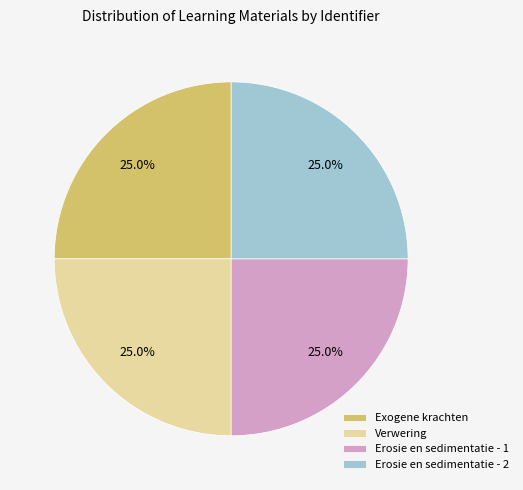

What is the ratio of the value at Exogene krachten to the value at Erosie en sedimentatie - 2?

1.0